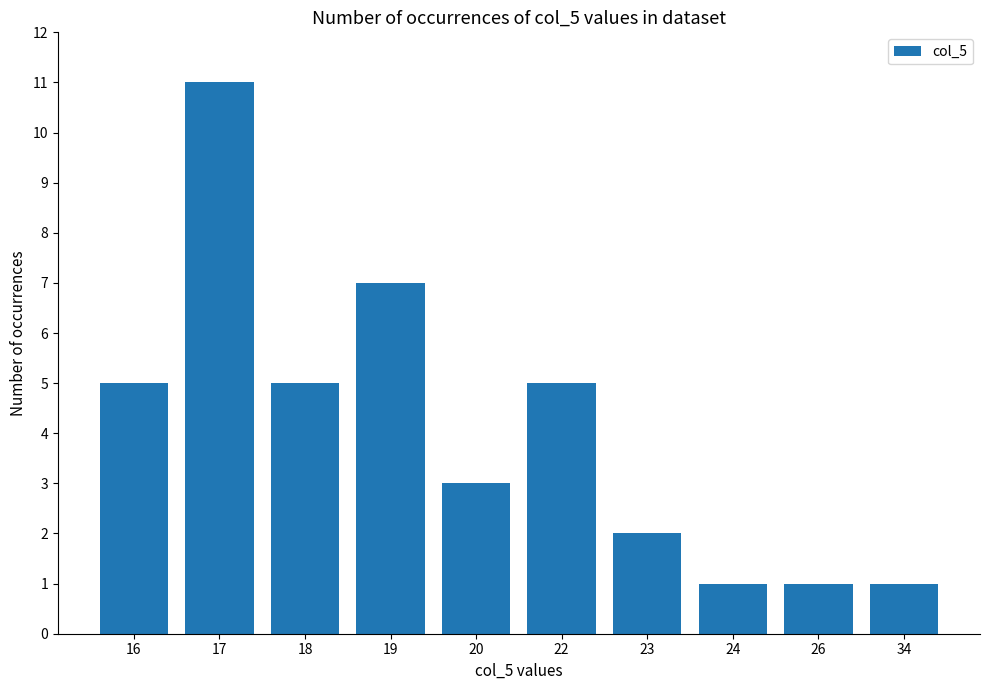

What is the difference between the maximum and minimum values?

10